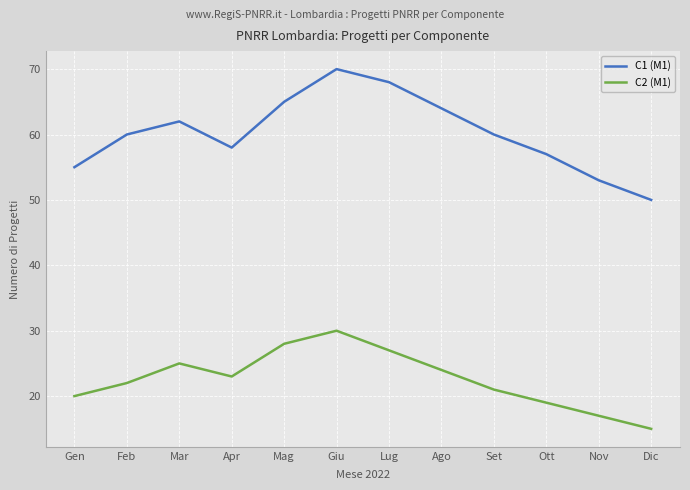

Rank the series by their average value, from lowest to highest.

C2 (M1), C1 (M1)